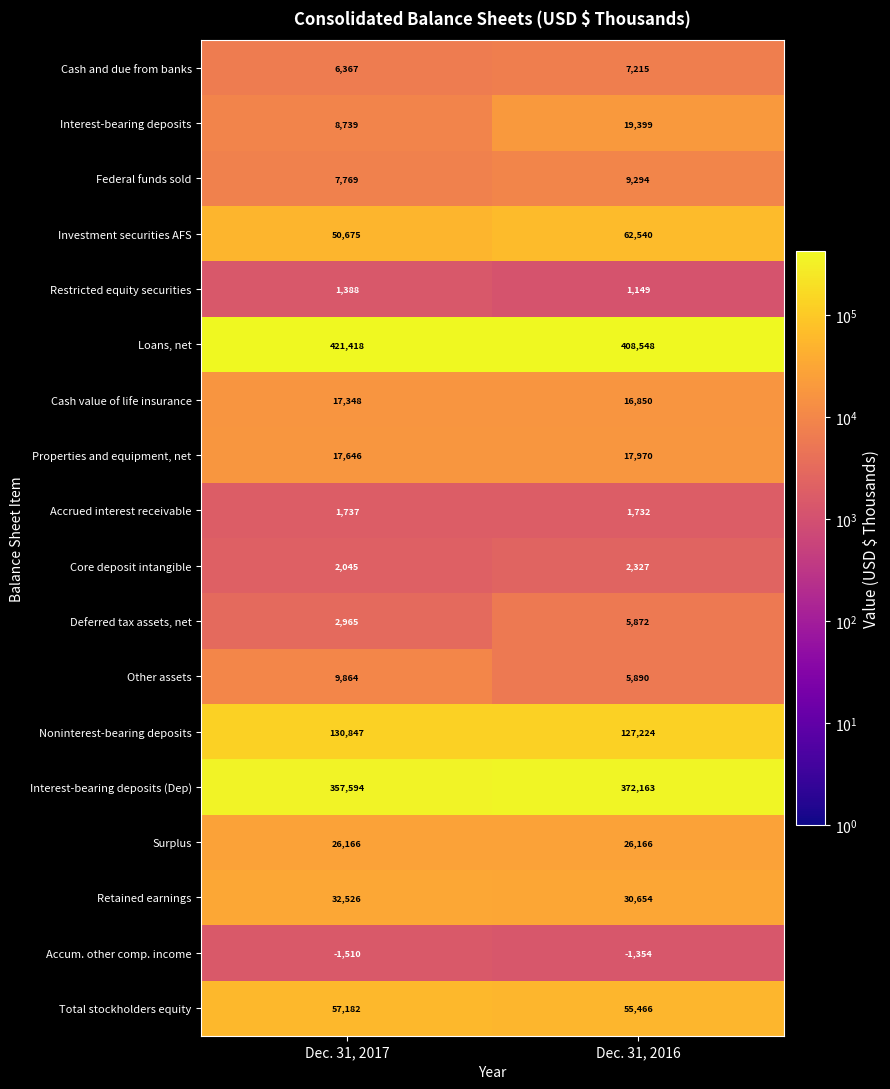

The Accum. other comp. income series shows -1354 at Dec. 31, 2016. True or false?

True